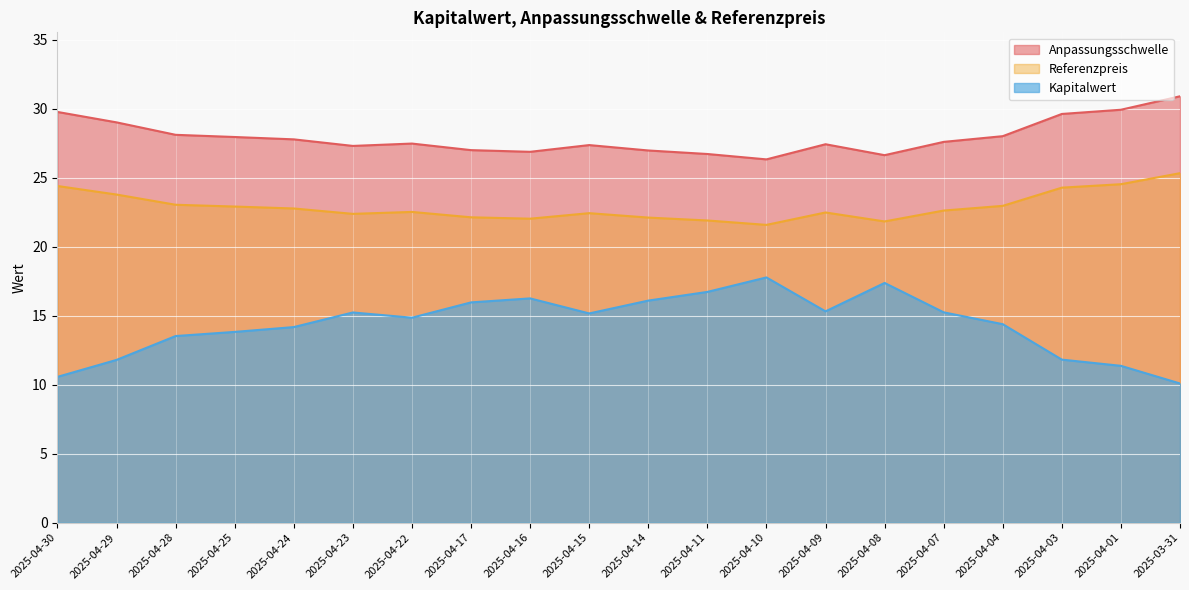

What is the label of the 19th point from the left?

2025-04-01